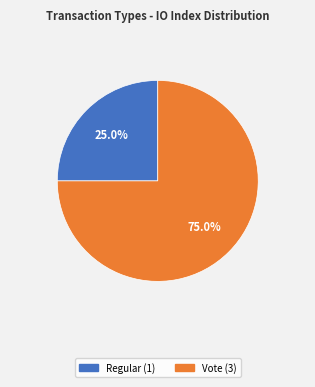

Which has a higher value, Vote or Regular?

Vote